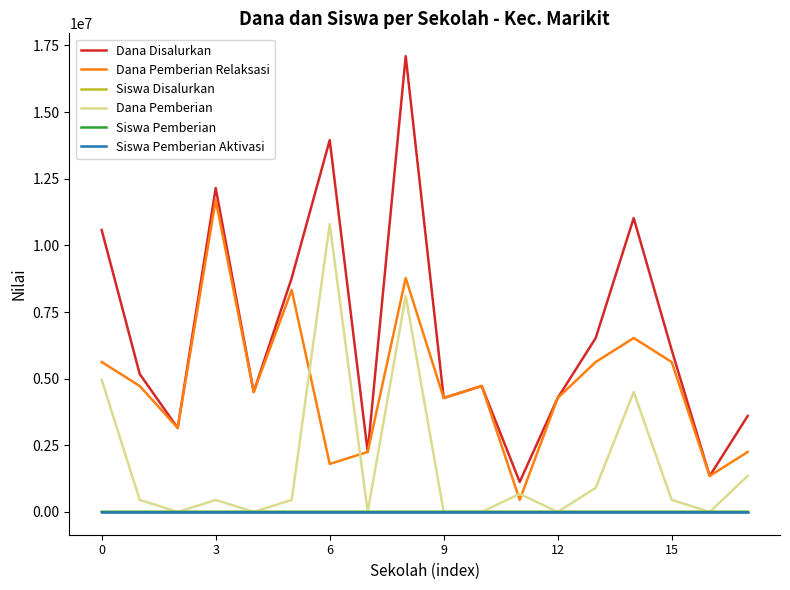

True or false: Dana Disalurkan and Dana Pemberian intersect in this chart.

False